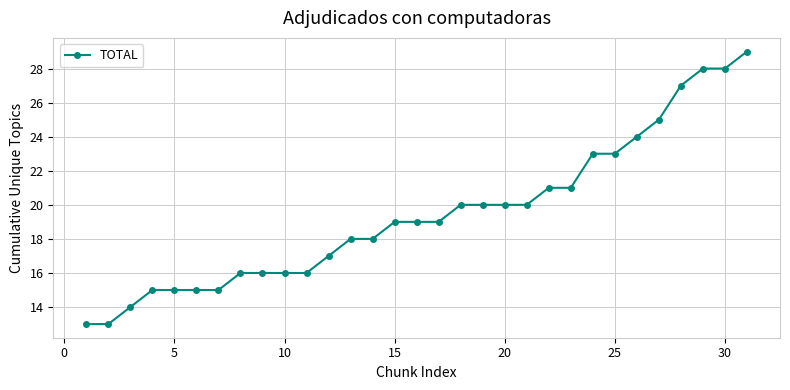

What is the smallest value displayed?

13